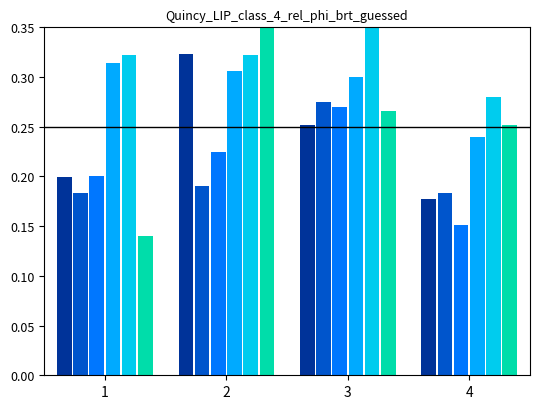

Is it true that II equals 0.6 at 2?

False